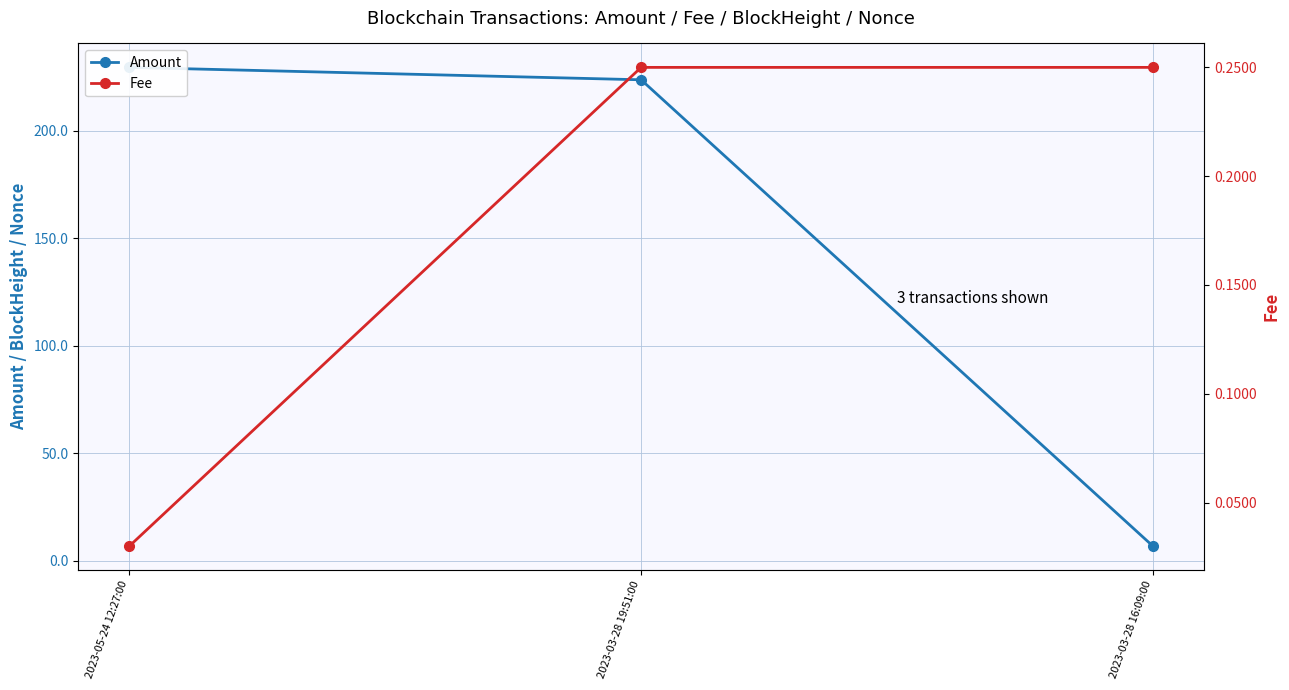

What is the average value of the Amount series?

153.2